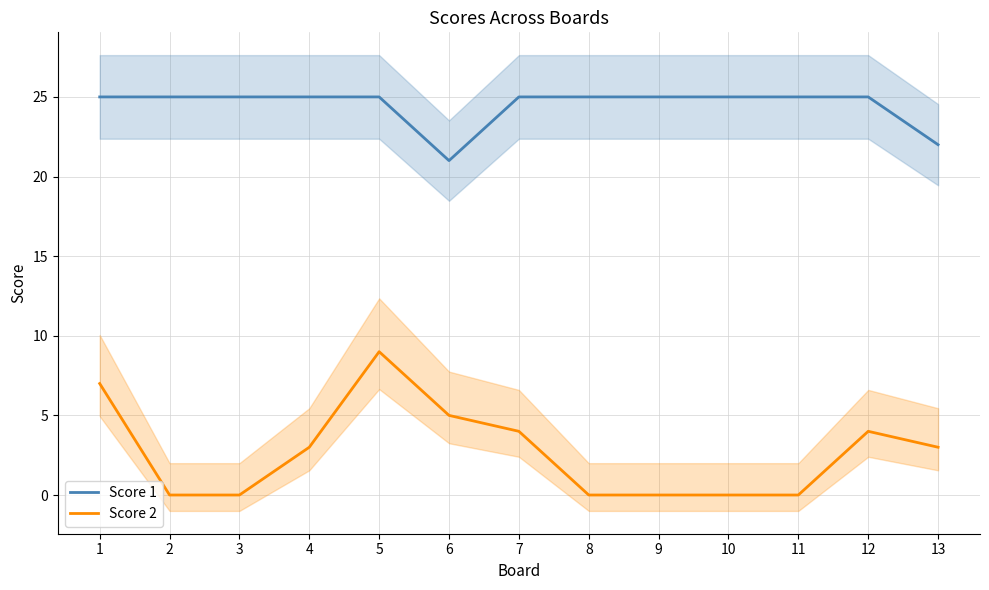

True or false: Score 1 and Score 2 cross at least once.

False